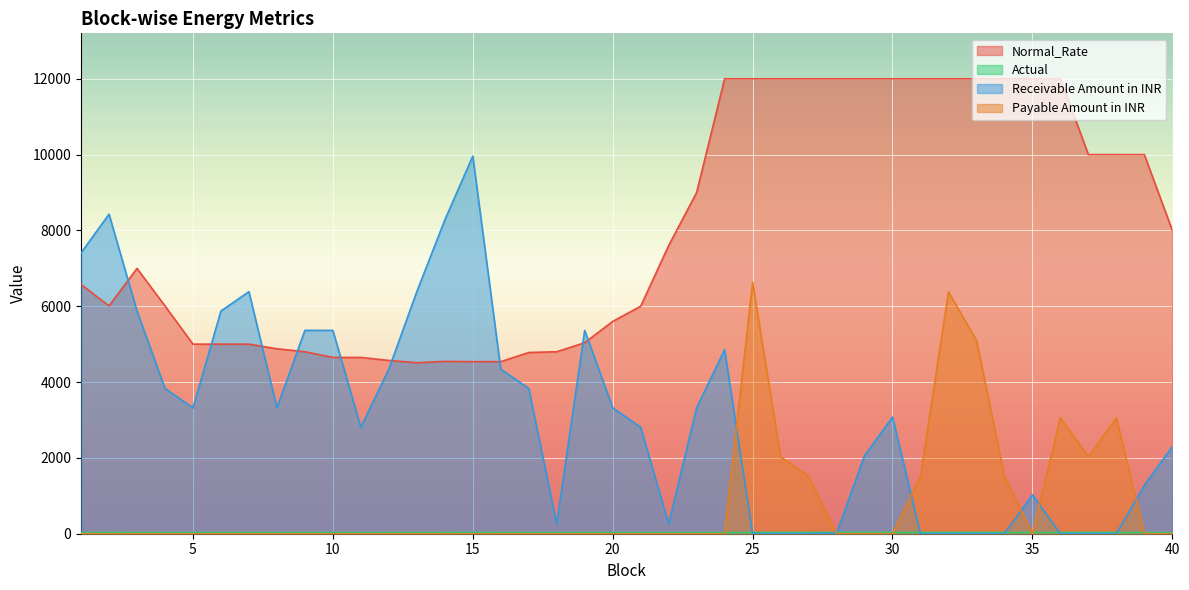

The Payable Amount in INR series shows 0.0 at 7. True or false?

True